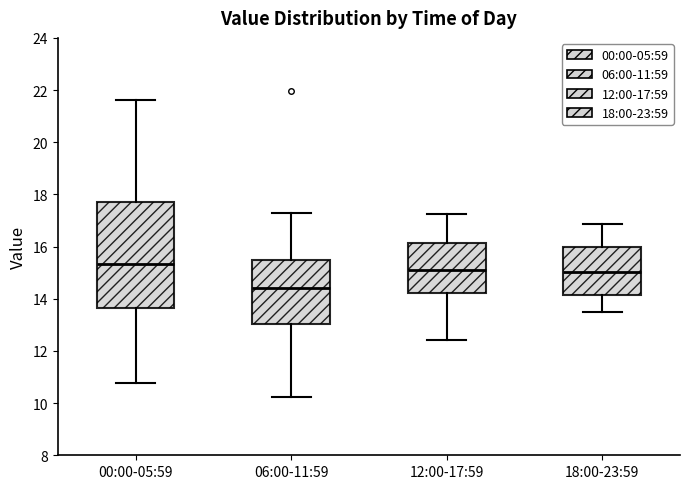

Reading left to right, transcribe this box plot: for each box, give where its median line is, the range the box spans, and where its two whiskers end, as read against the y-axis. The values are not printed on the chart, so give them approximately, as read against the axis.

00:00-05:59: median 15.4, box 13.6 to 17.8, whiskers 10.8 to 21.6
06:00-11:59: median 14.4, box 13.0 to 15.4, whiskers 10.2 to 17.4
12:00-17:59: median 15.2, box 14.2 to 16.2, whiskers 12.4 to 17.2
18:00-23:59: median 15.0, box 14.2 to 16.0, whiskers 13.6 to 16.8